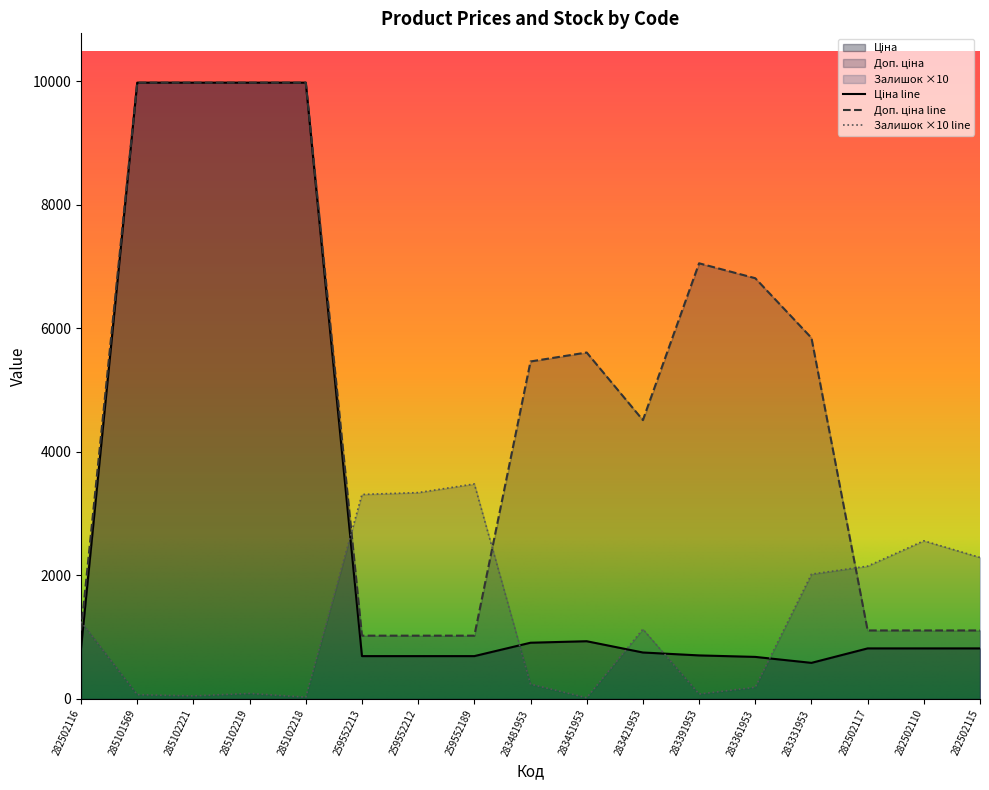

What is the difference between the highest and lowest values at 283481953?

5222.3